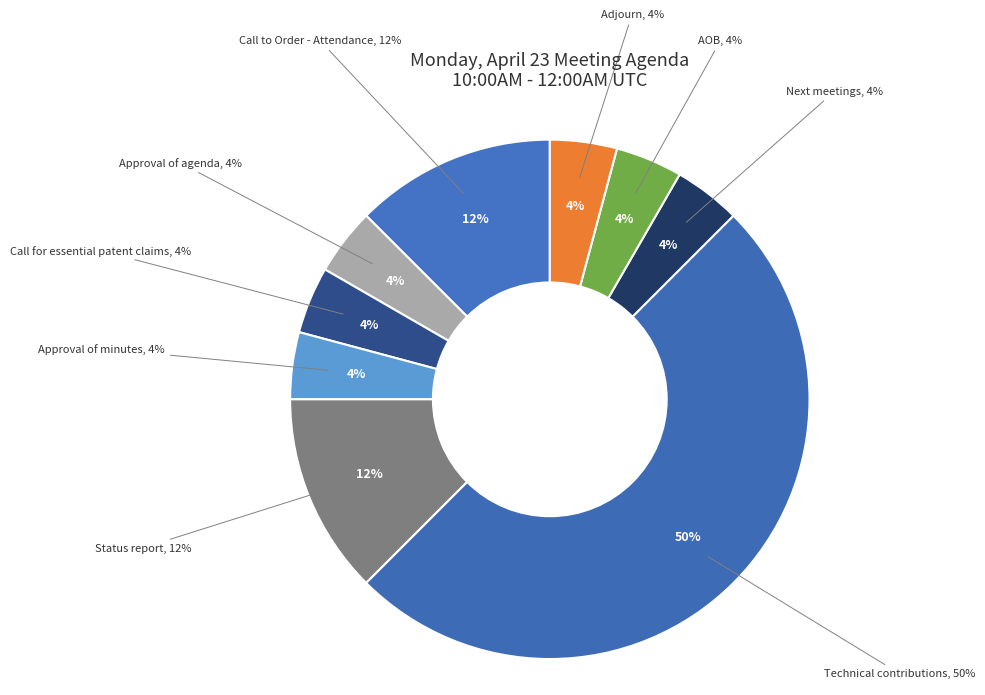

To the nearest percent, what portion does Approval of agenda represent?

4%